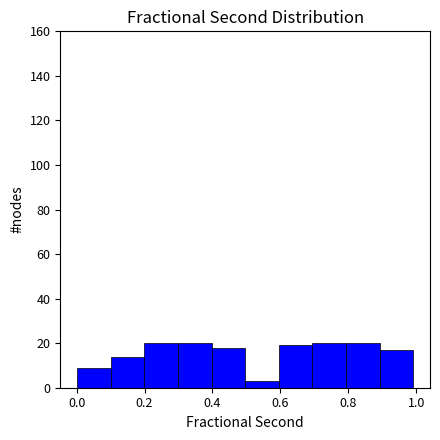

Reading left to right, transcribe this chart: for each bar, give the range it covers on the x-axis and its height. Neither the bar edges nor the heights are printed on the chart, so give them approximately, as read against the axes.

0.0 to 0.1: 10
0.1 to 0.2: 14
0.2 to 0.3: 20
0.3 to 0.4: 20
0.4 to 0.5: 18
0.5 to 0.6: 4
0.6 to 0.7: 20
0.7 to 0.8: 20
0.8 to 0.9: 20
0.9 to 1.0: 18